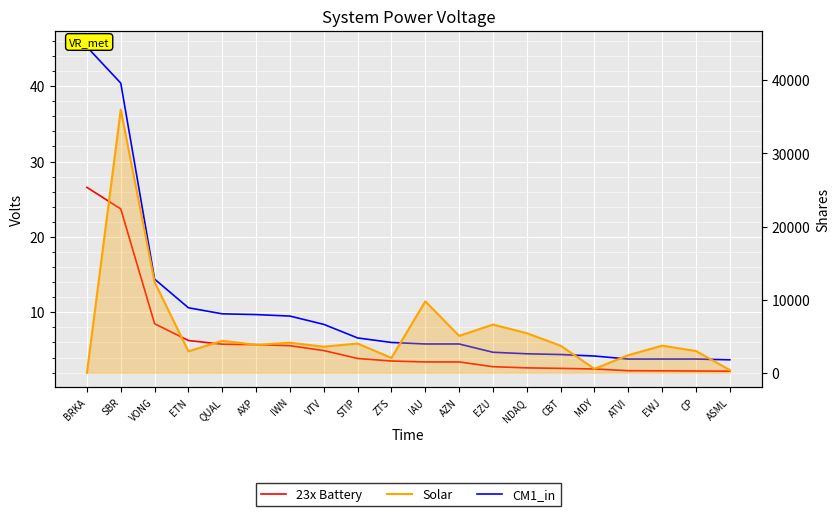

What is the value of the CM1_in point at the 17th from the left?

3.8